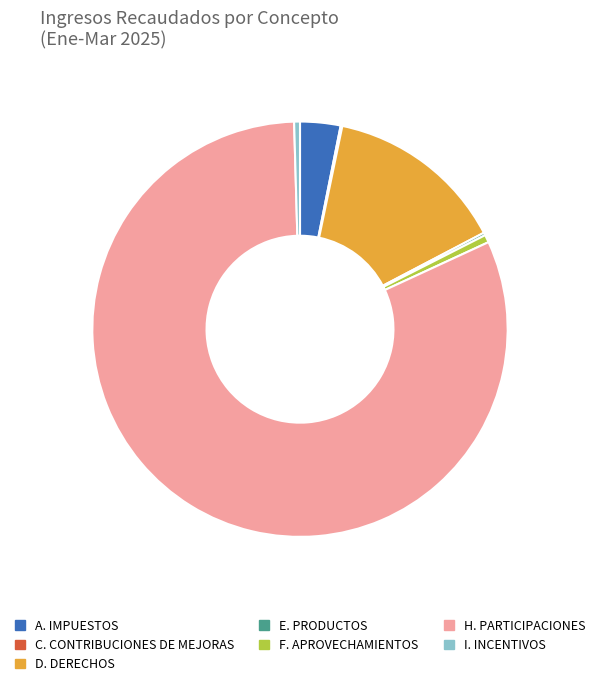

Is it true that H. PARTICIPACIONES is 88% of the pie?

False